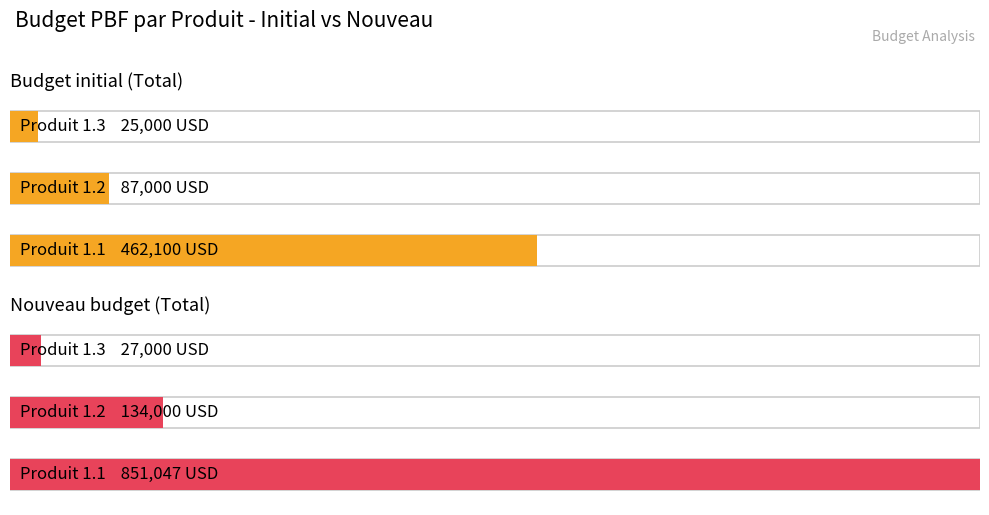

What is the spread (max minus min) of values at Produit 1.2?

47000.0